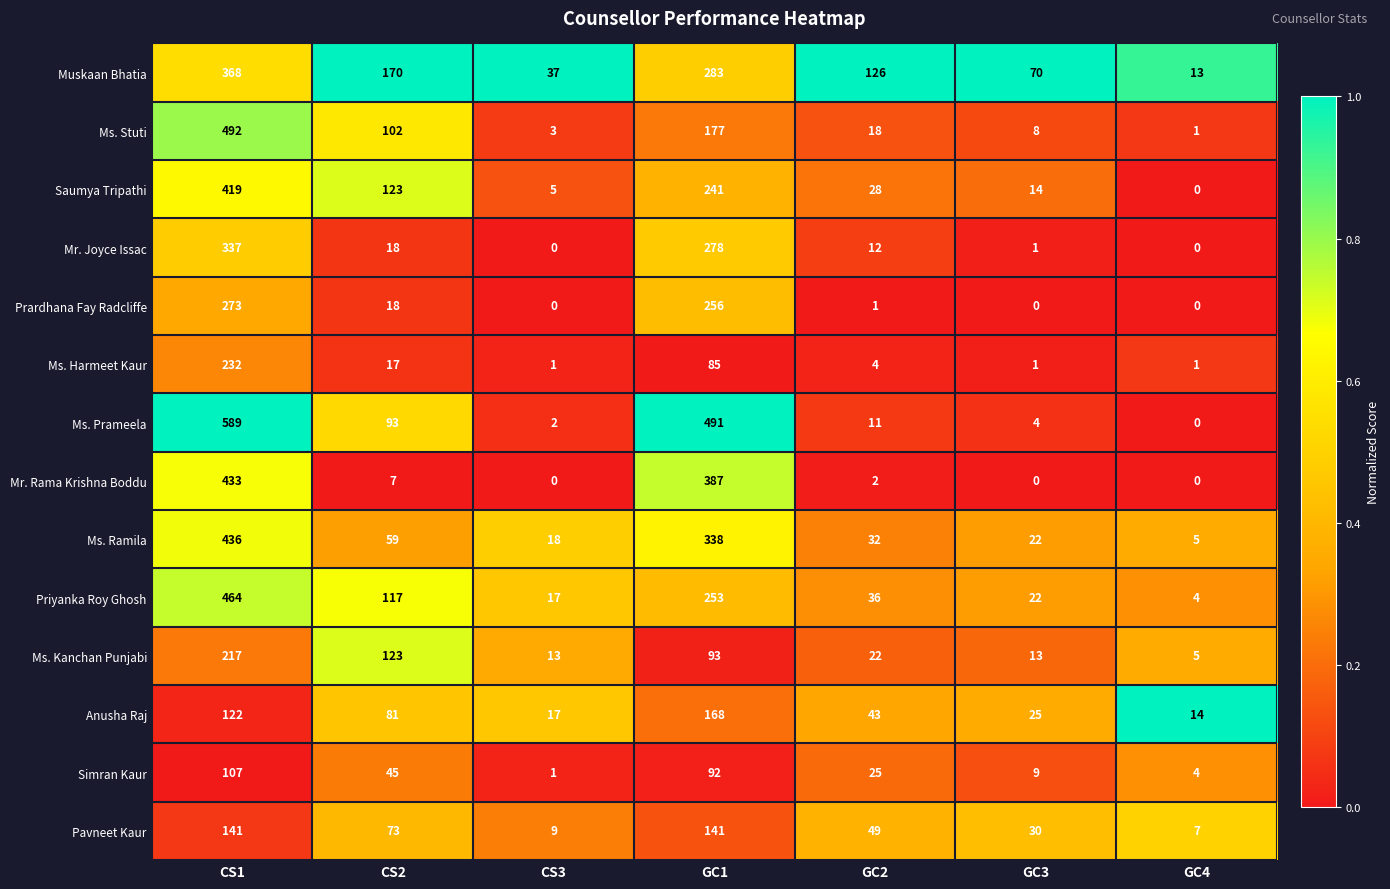

How many series are shown in this chart?

14